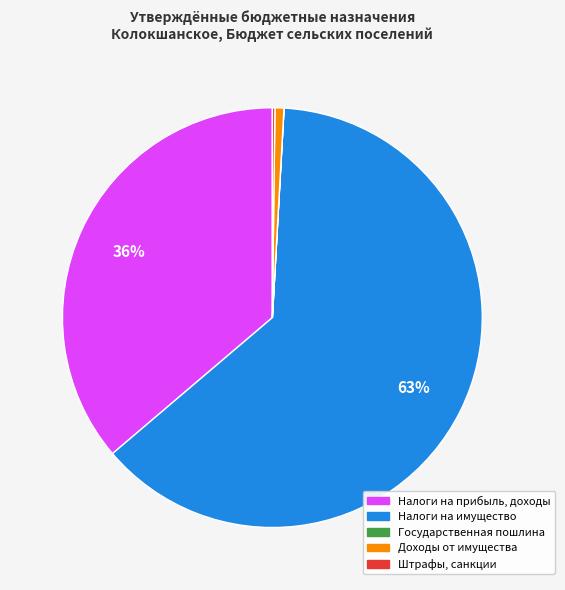

To the nearest percent, what is the average slice percentage?

20%